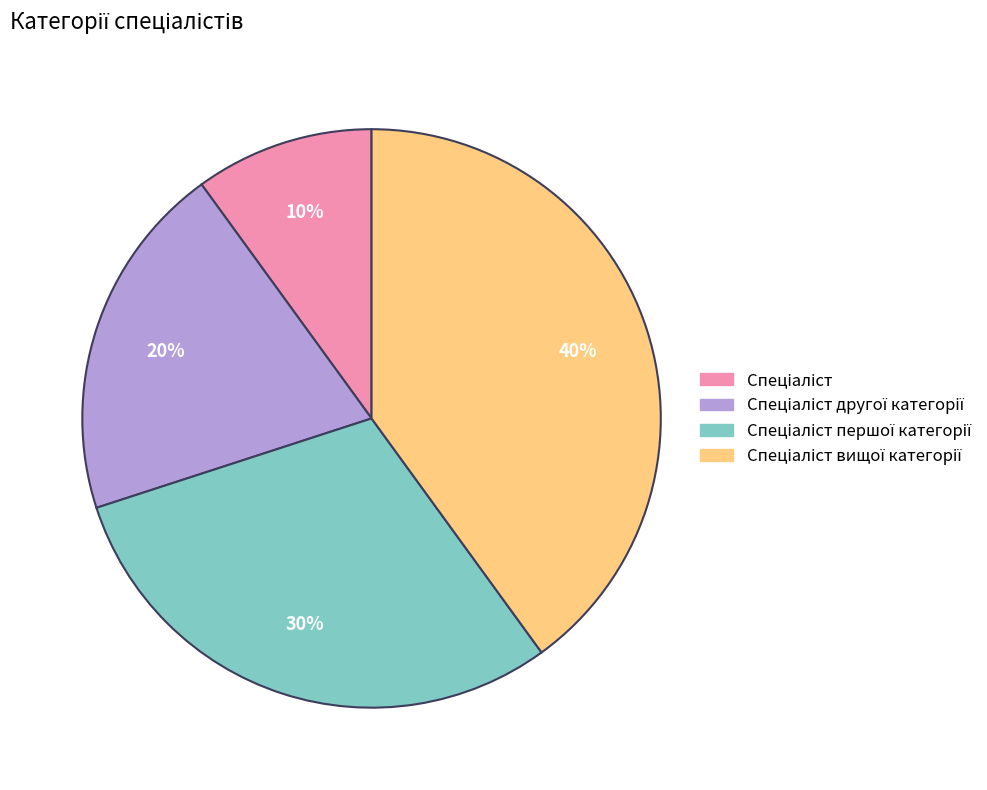

Does any single category account for the majority?

No